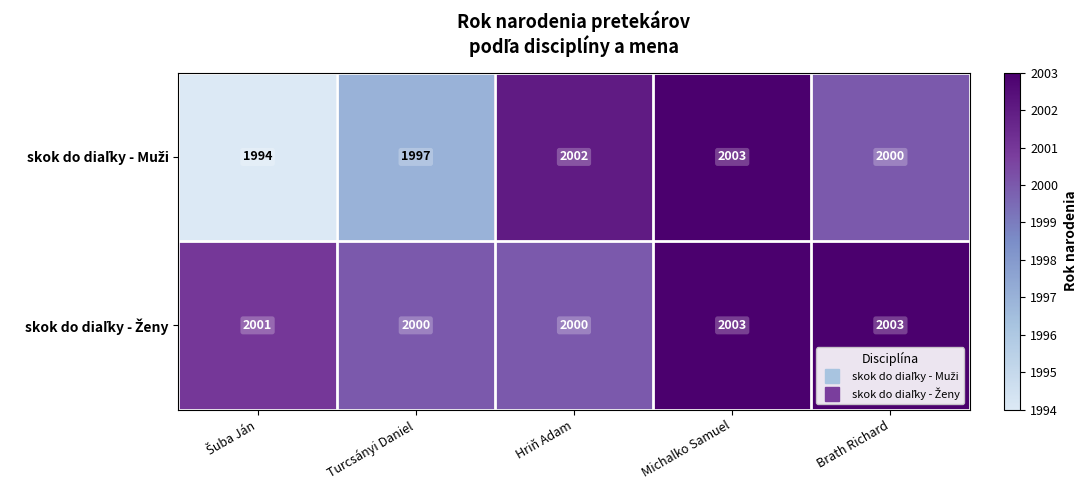

Count the number of data series in this chart.

2